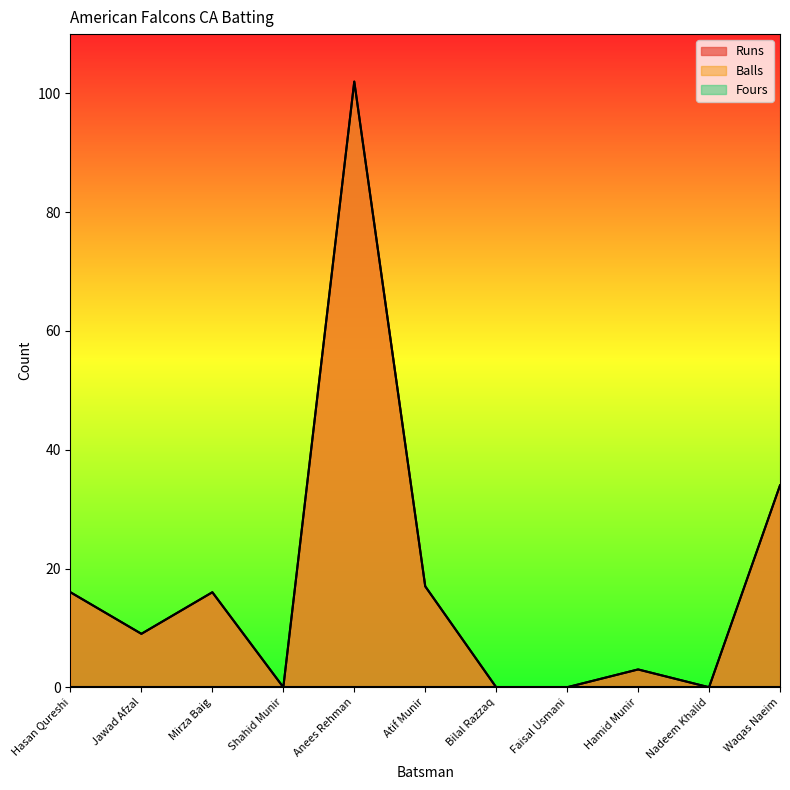

True or false: Runs and Balls intersect in this chart.

False